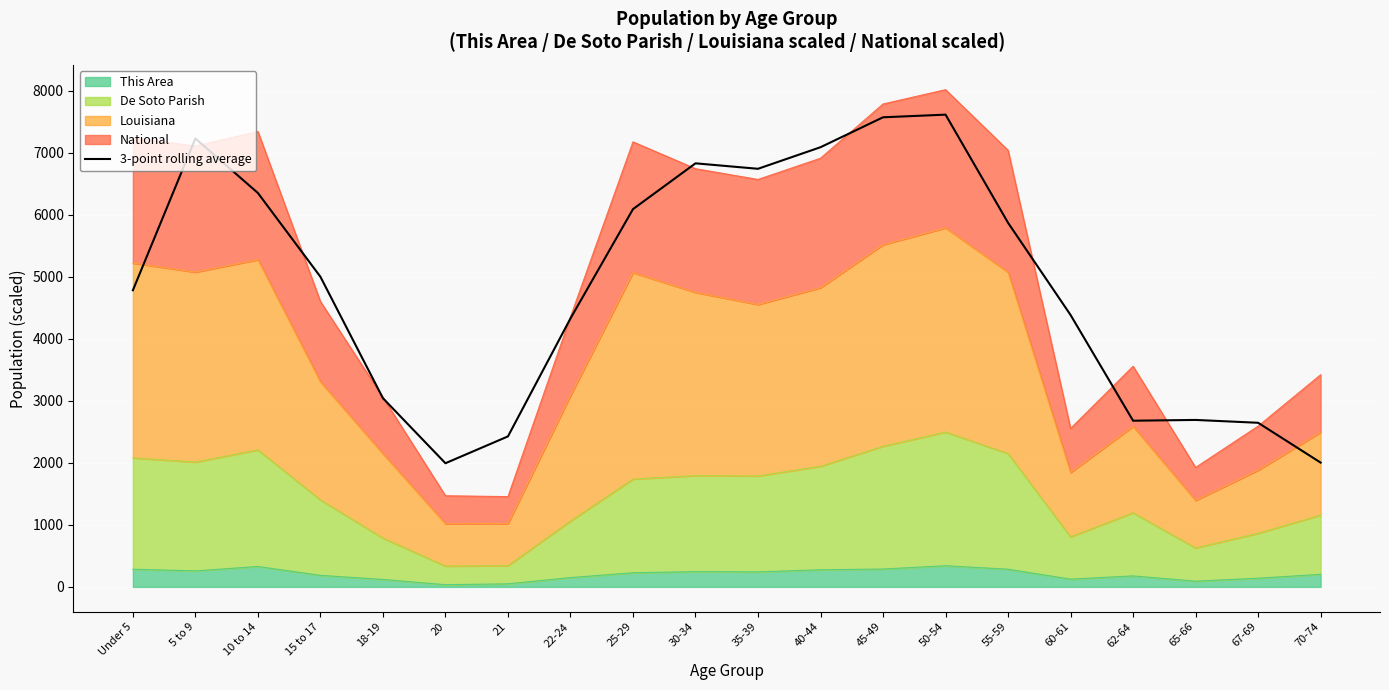

Between 21 and 40-44, which is larger?

40-44